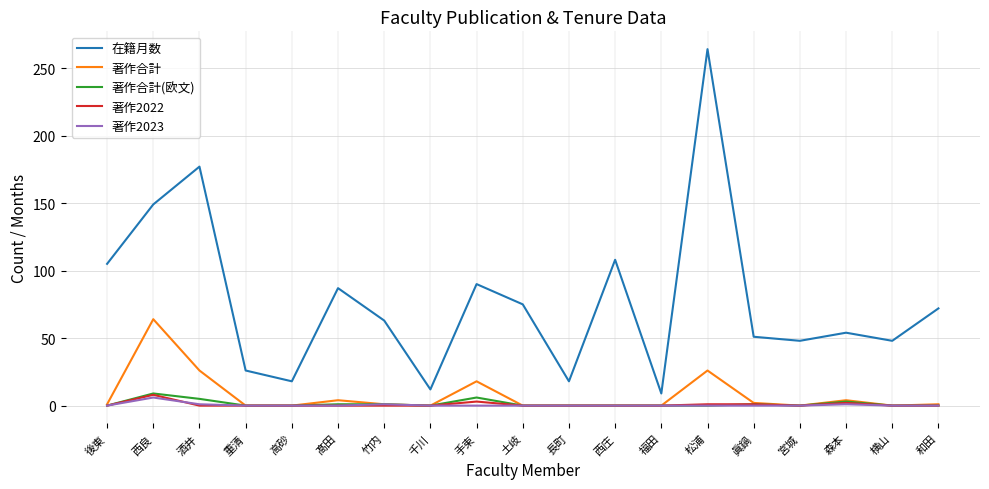

Which category has the highest value in the 著作2022 series?

西良